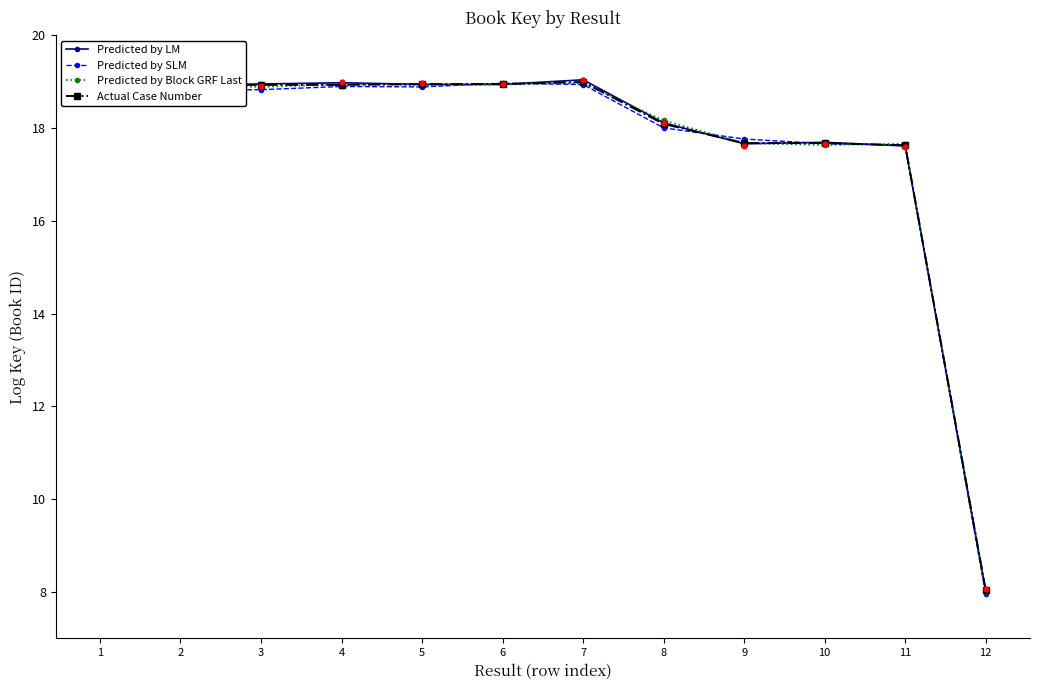

Which series has the largest total across all categories?

Predicted by LM